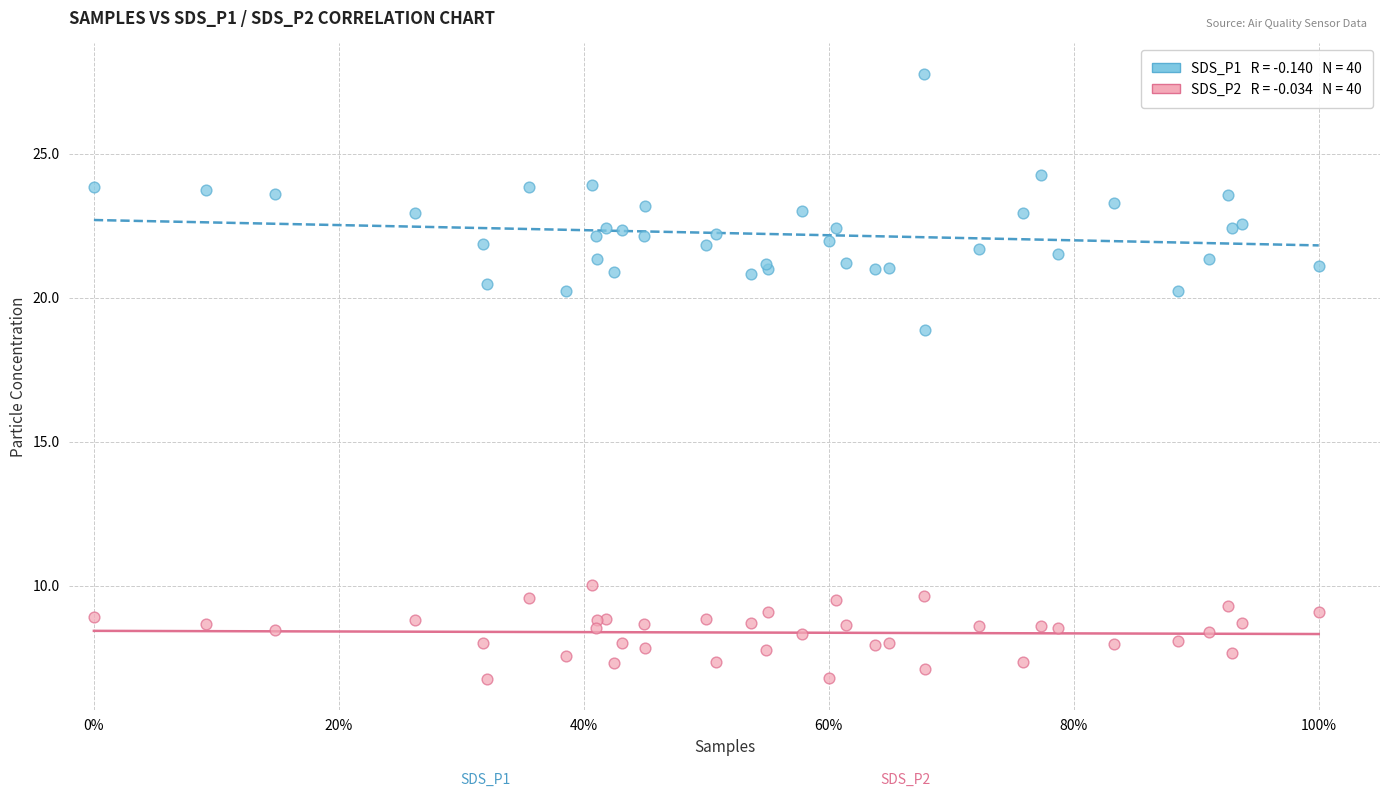

Across all series, what Y value is closest to 17?

18.9